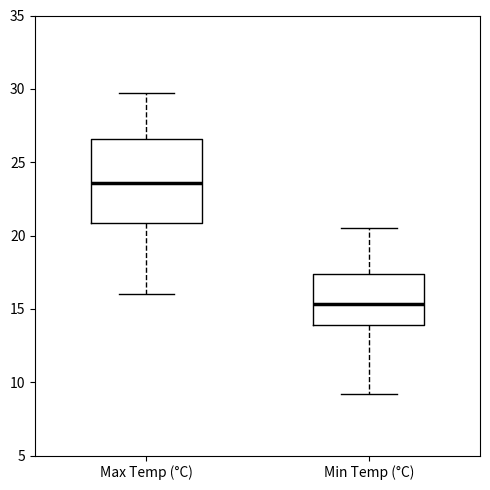

Reading left to right, transcribe this box plot: for each box, give where its median line is, the range the box spans, and where its two whiskers end, as read against the y-axis. The values are not printed on the chart, so give them approximately, as read against the axis.

Max Temp (°C): median 23.5, box 21.0 to 26.5, whiskers 16.0 to 29.5
Min Temp (°C): median 15.5, box 14.0 to 17.5, whiskers 9.0 to 20.5